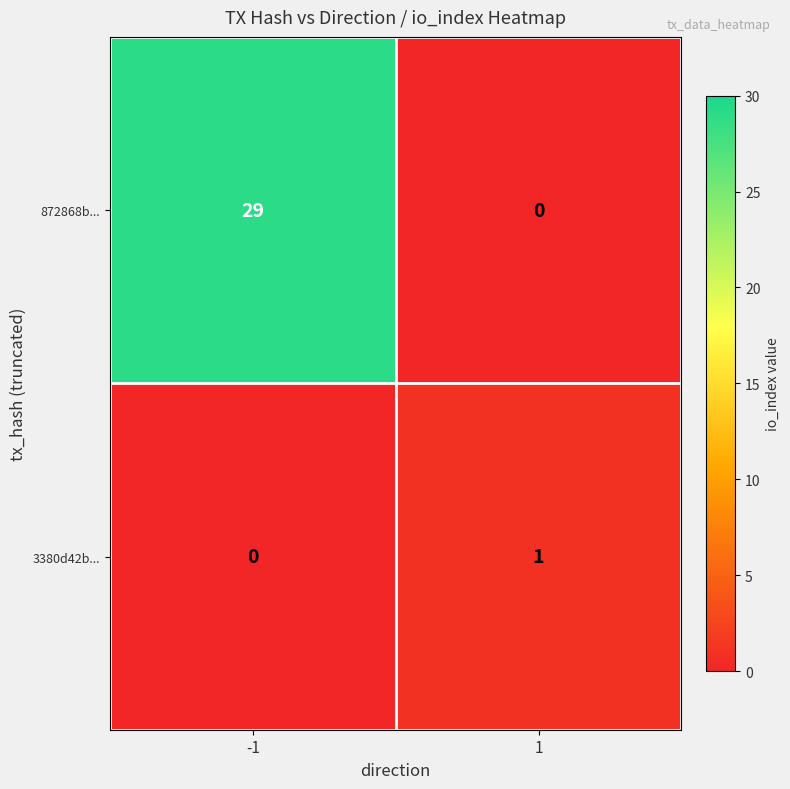

Reading left to right, list all the values displayed in this chart.

872868b...: 29	0
3380d42b...: 0	1